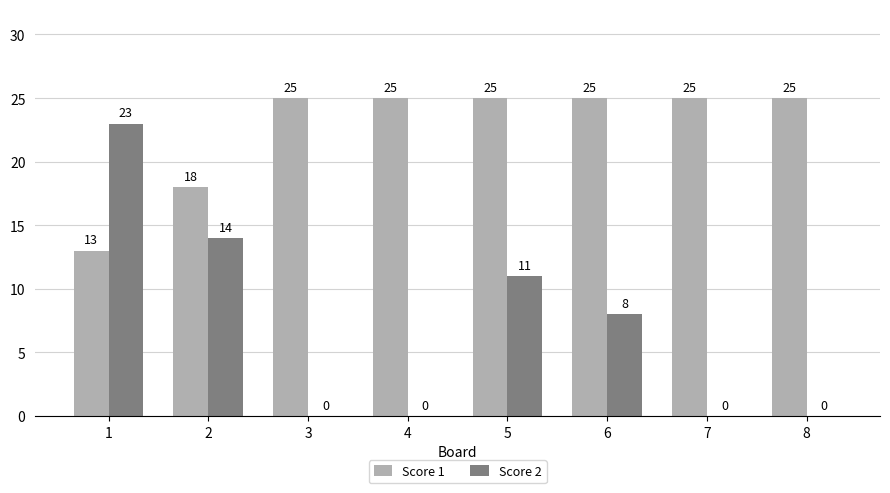

How many values in Score 2 are above zero?

4